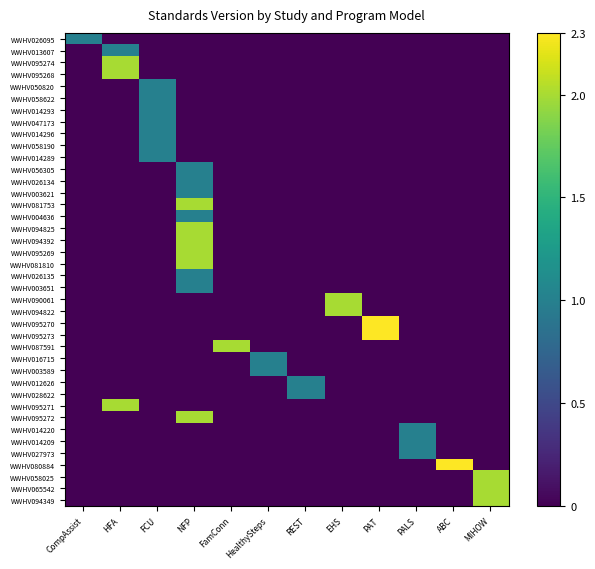

Which has a higher value, EHS or FCU?

EHS